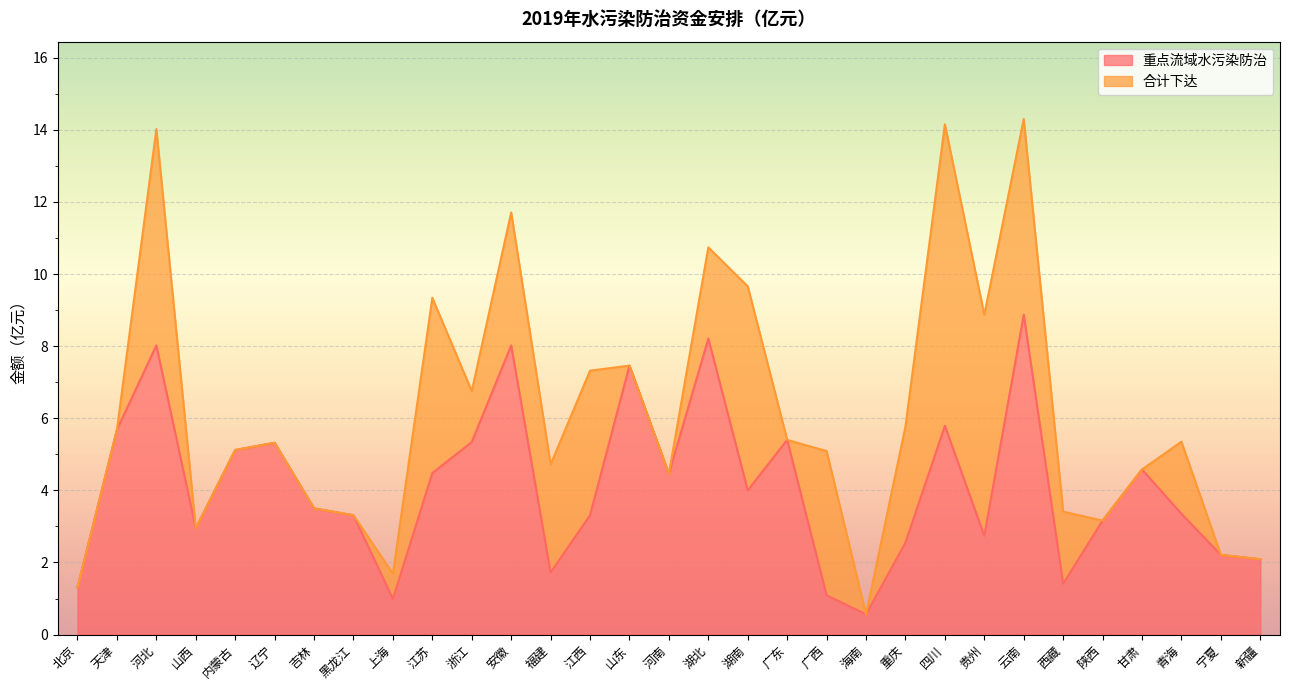

Which series has the largest total across all categories?

合计下达